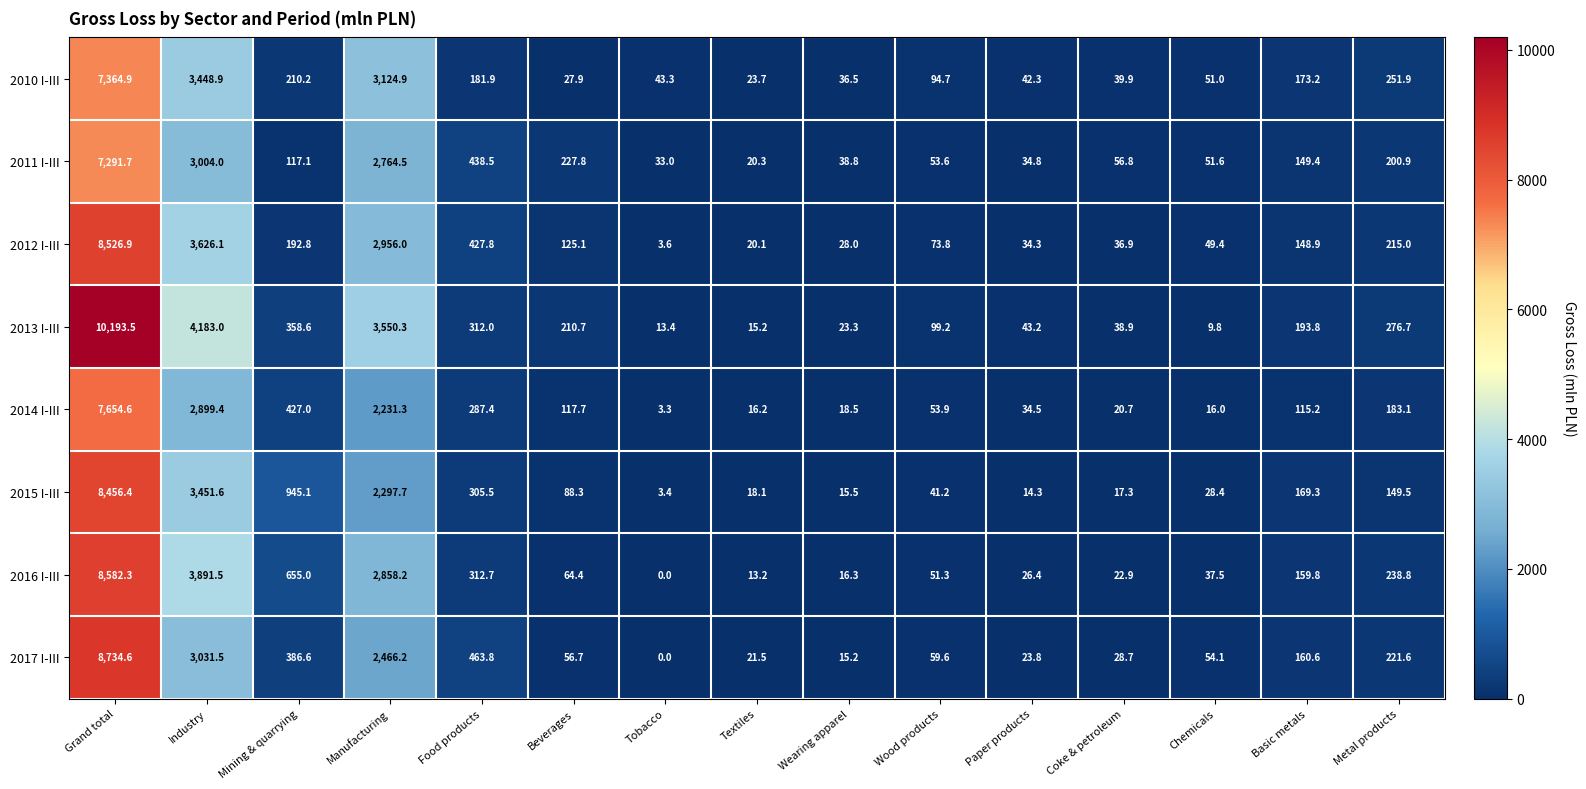

What is the difference between the 2015 I-III values at Mining & quarrying and Metal products?

795.6